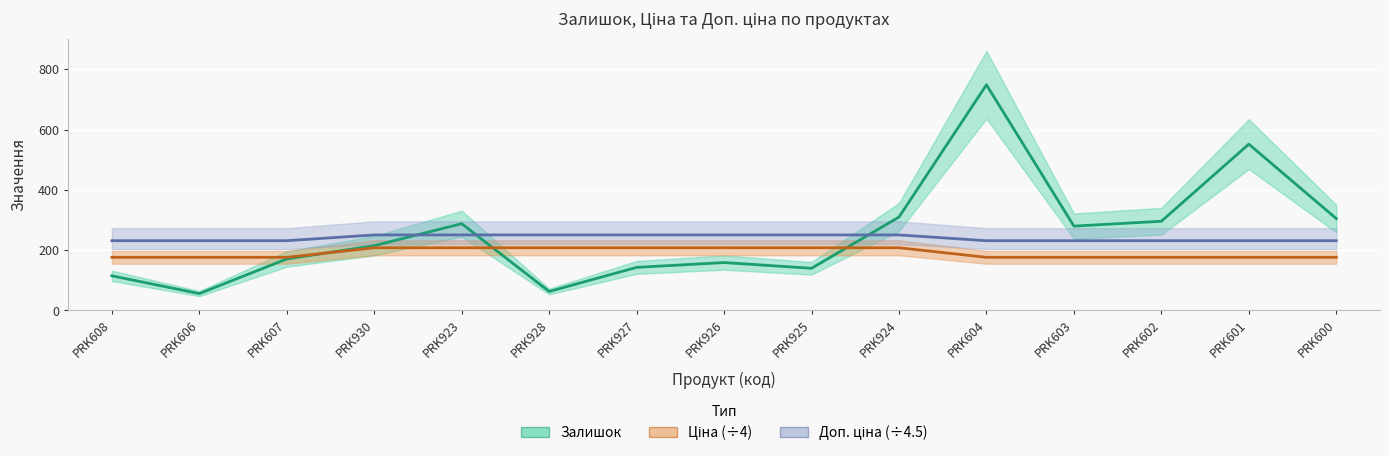

Where is Ціна (÷4) nearest to the value 192?

PRK608